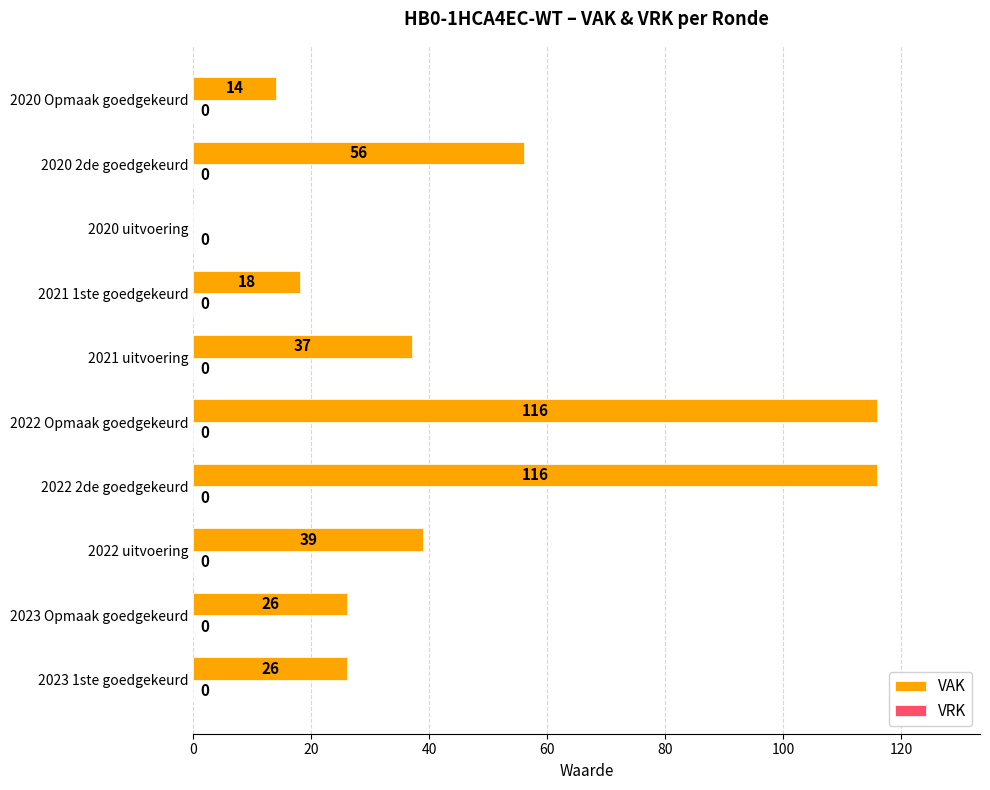

What is the maximum value shown in the chart?

116